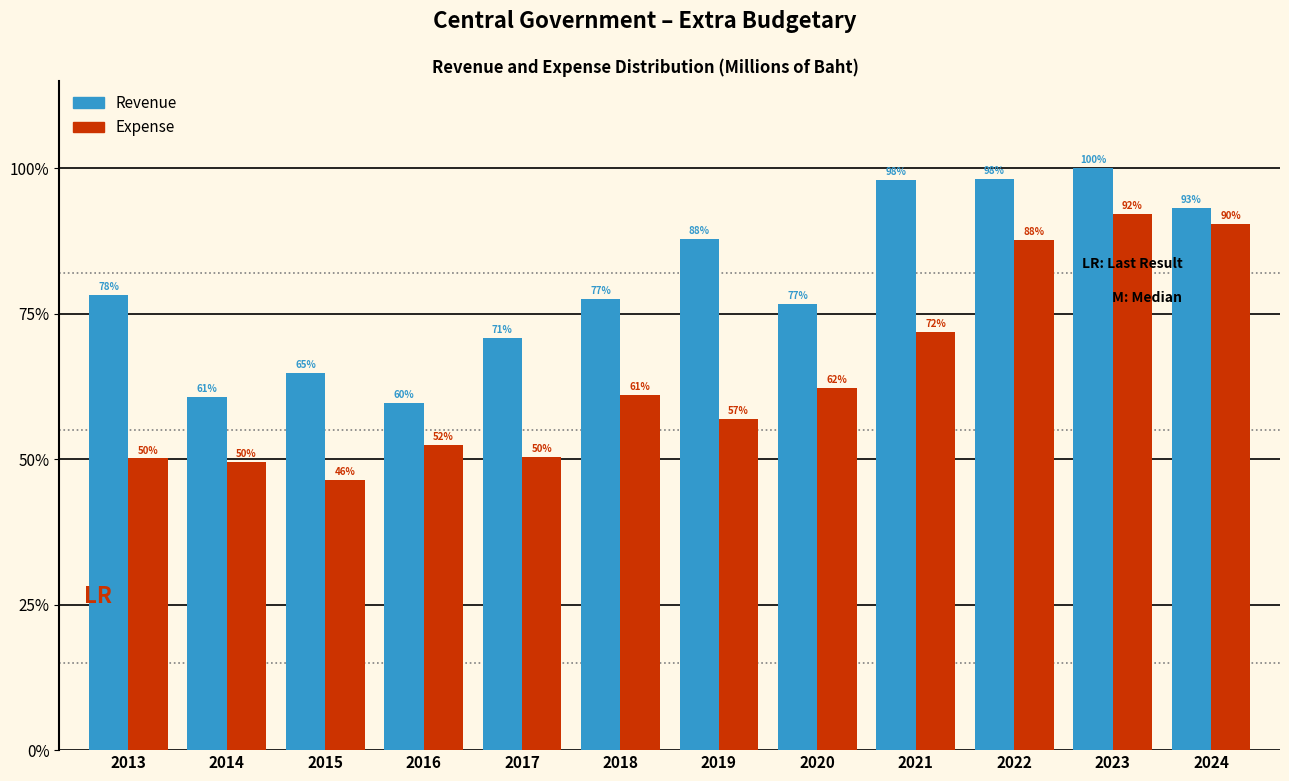

Does the chart contain any negative values?

No